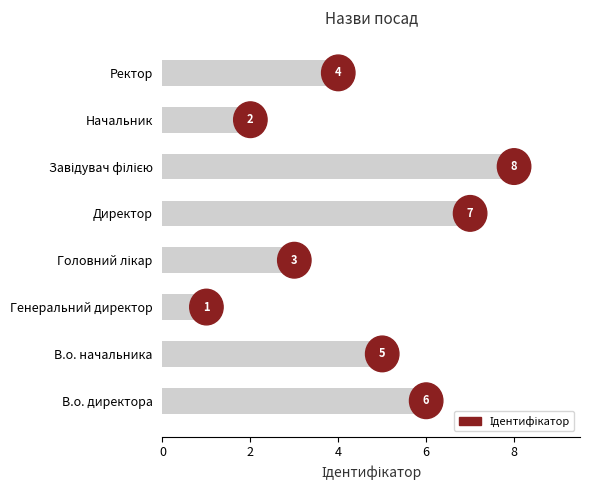

Is it true that the value at Начальник is 1?

False